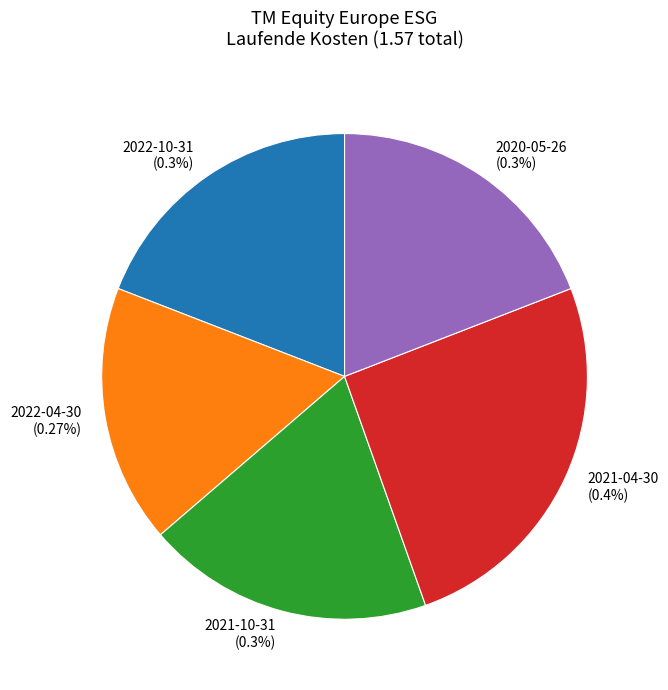

Does 2022-04-30 account for over 50% of the chart?

No